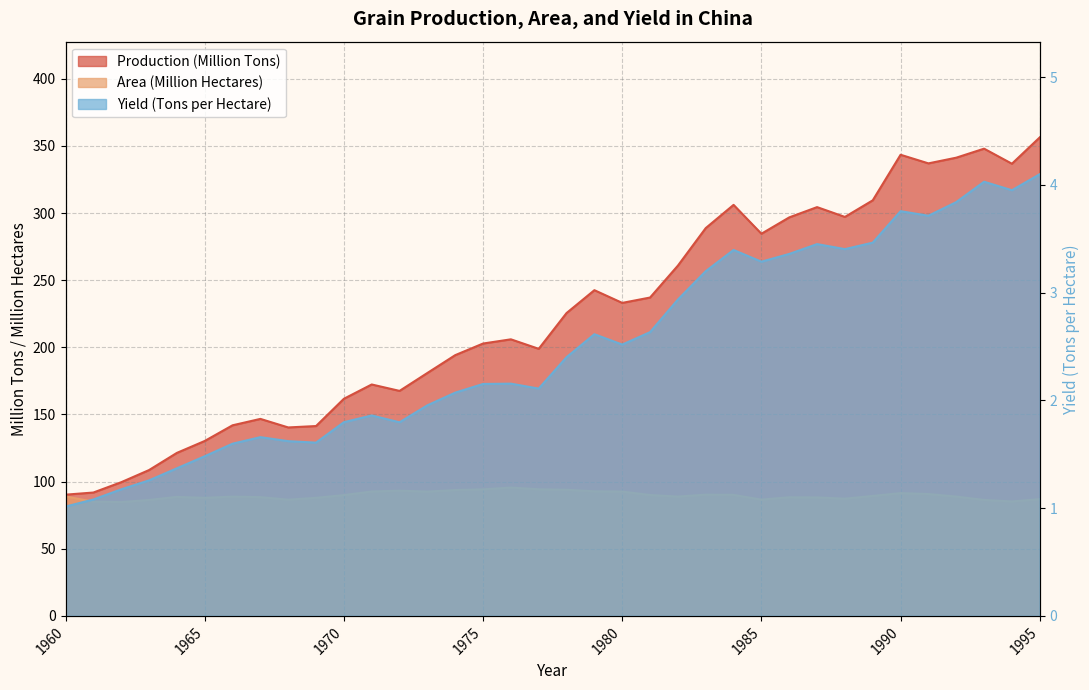

True or false: Production (Million Tons) and Yield (Tons per Hectare) cross at least once.

False